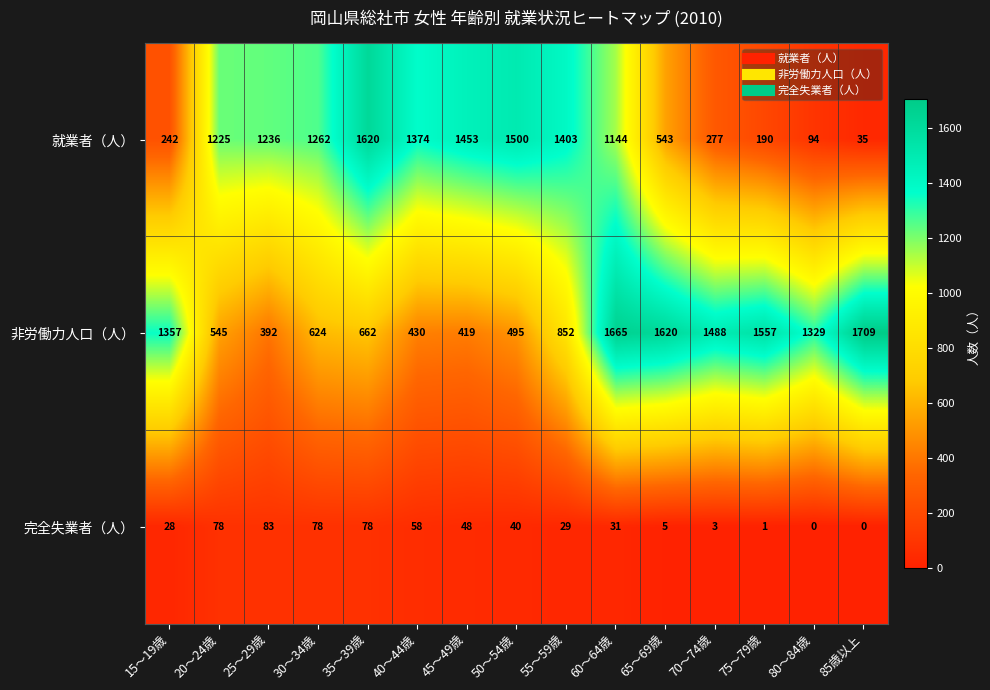

Between 55～59歳 and 85歳以上, which series saw the biggest shift?

就業者（人）